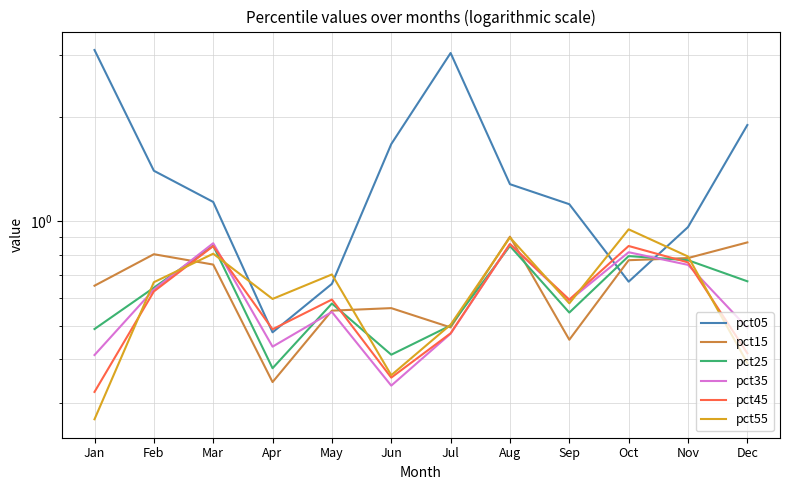

What is the value of the pct15 point at the 12th from the left?

0.9